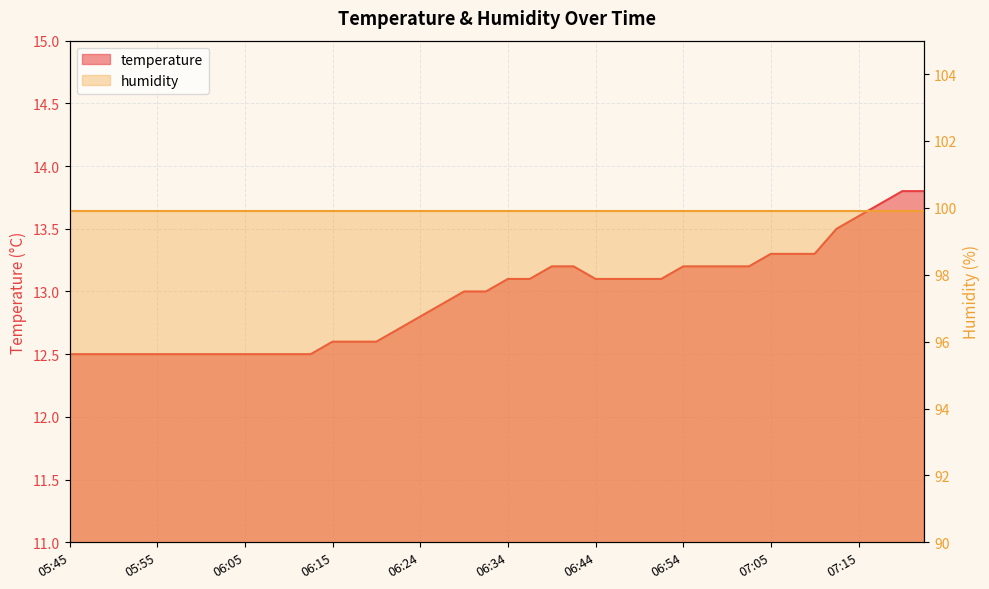

Rank the categories by value from lowest to highest.

05:45, 05:48, 05:50, 05:52, 05:55, 05:57, 06:00, 06:02, 06:05, 06:07, 06:10, 06:12, 06:15, 06:17, 06:20, 06:22, 06:24, 06:27, 06:29, 06:32, 06:34, 06:37, 06:44, 06:46, 06:49, 06:51, 06:39, 06:42, 06:54, 06:56, 06:59, 07:02, 07:05, 07:07, 07:10, 07:12, 07:15, 07:17, 07:20, 07:22